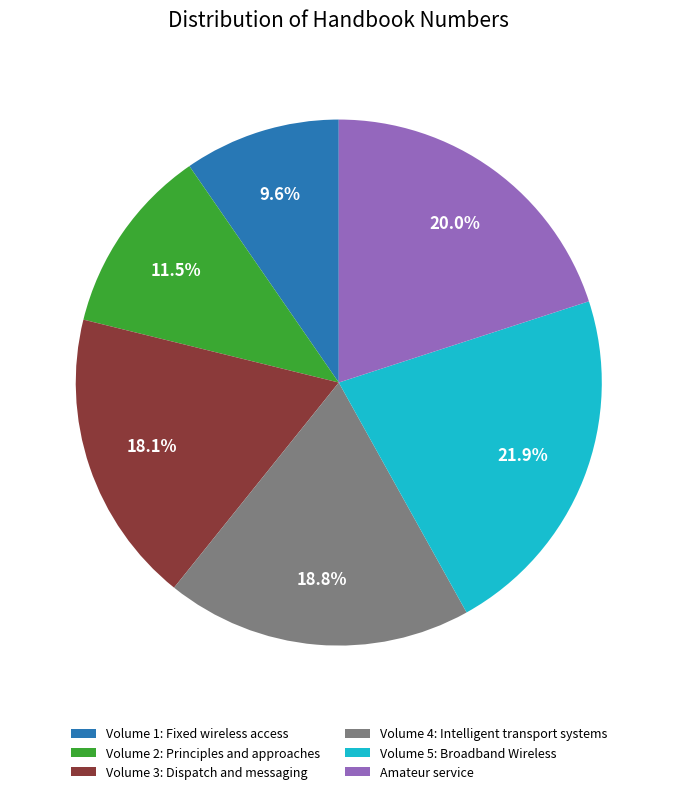

How many slices are in this pie chart?

6